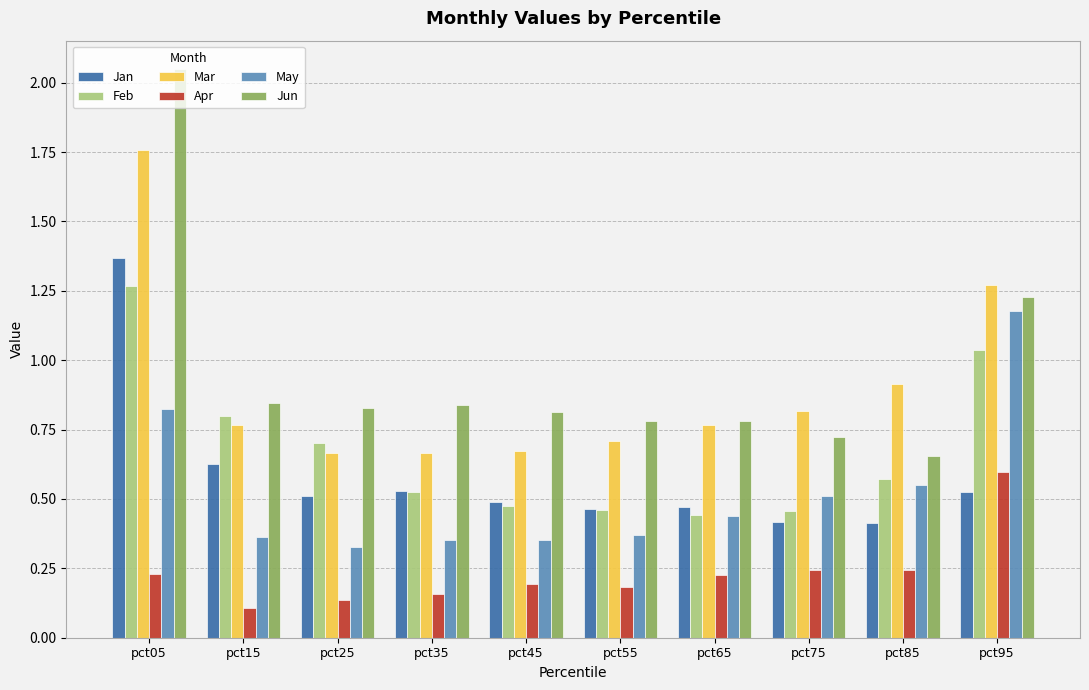

At which category is the sum across all series the highest?

pct05